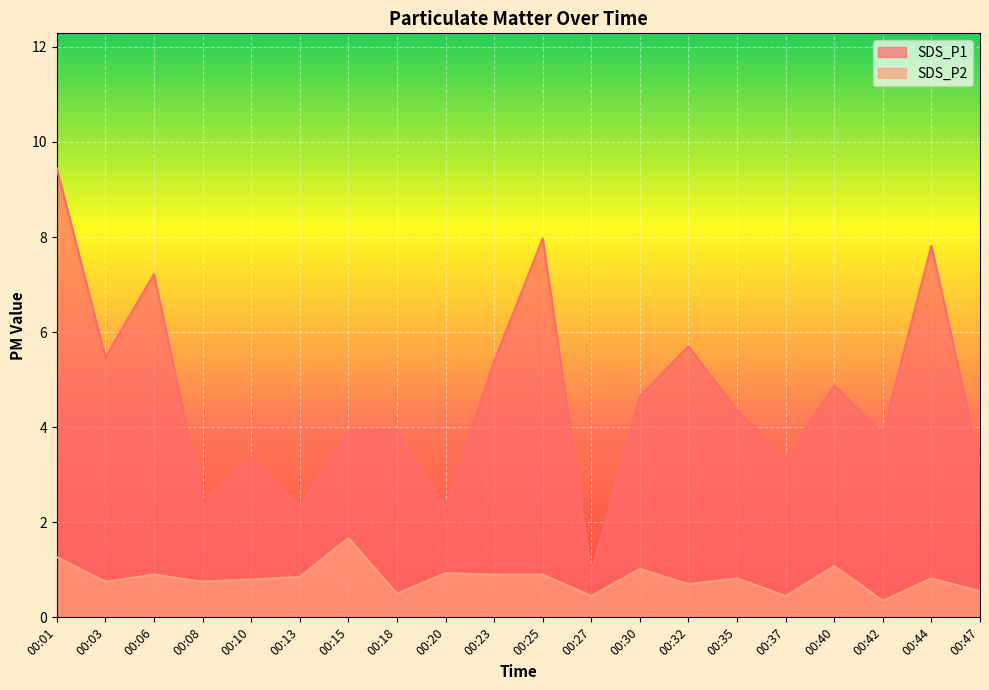

The value of SDS_P2 at 00:15 is 1.7. True or false?

True